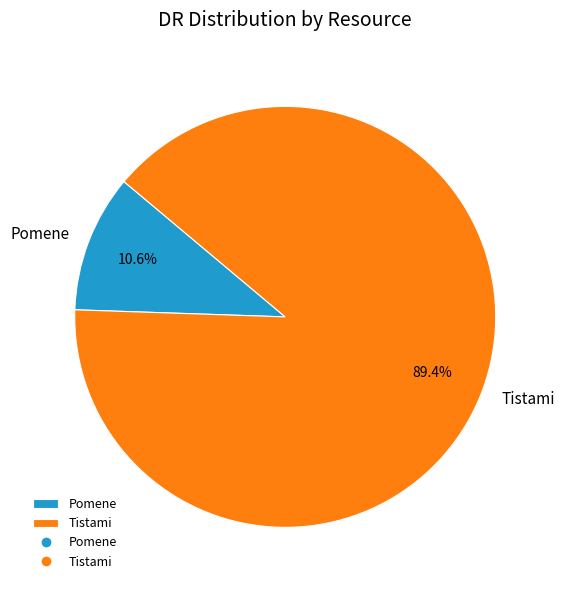

To the nearest percent, what is the difference between the Tistami and Pomene slice percentages?

79%